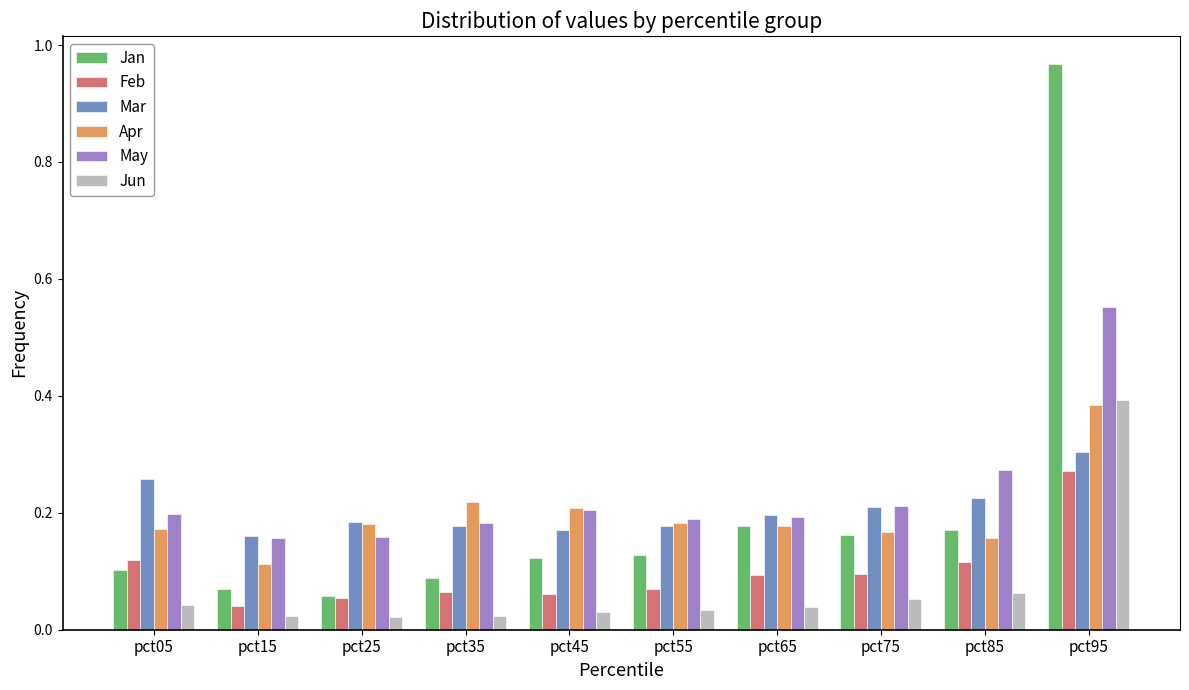

At which category is the sum across all series the highest?

pct95